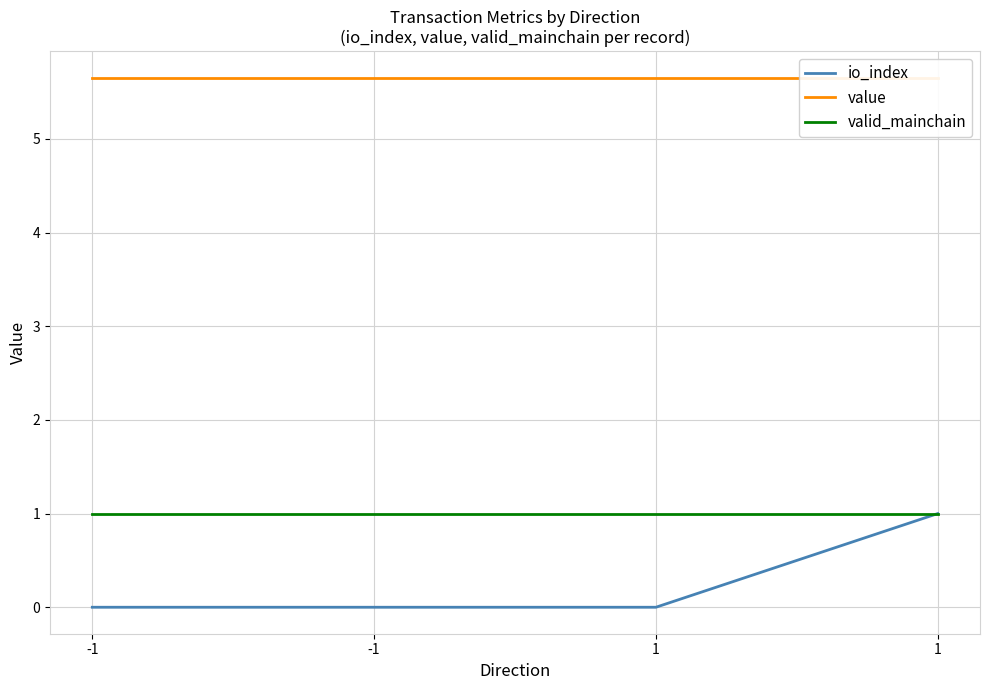

Which label corresponds to the smallest value in the chart?

-1